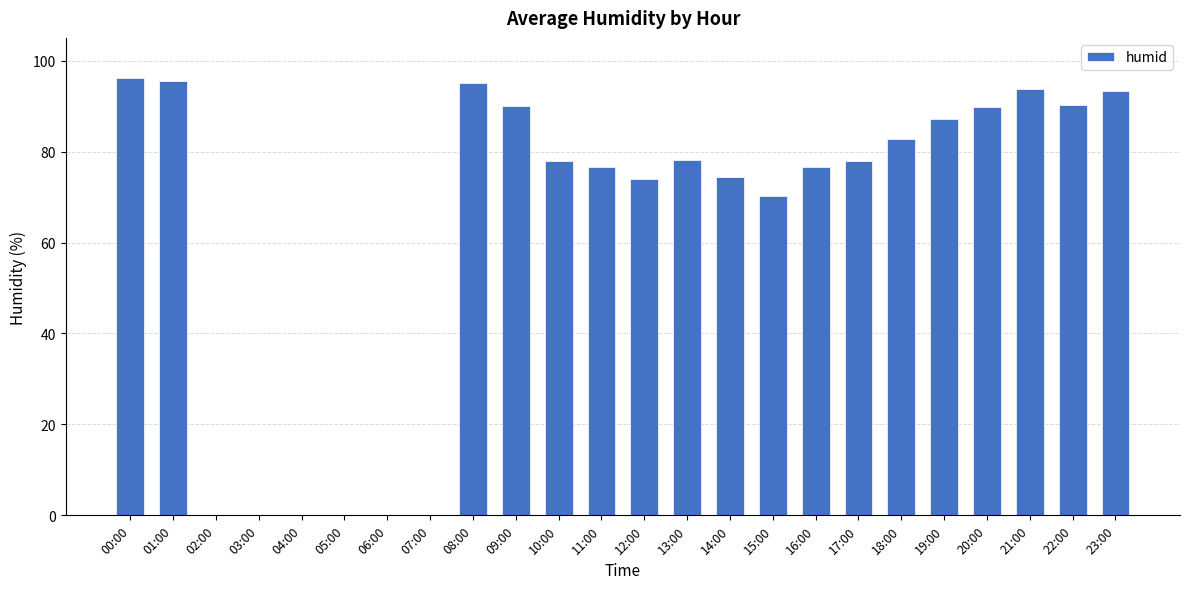

Approximately how many times larger is the value at 18:00 compared to 21:00?

0.9